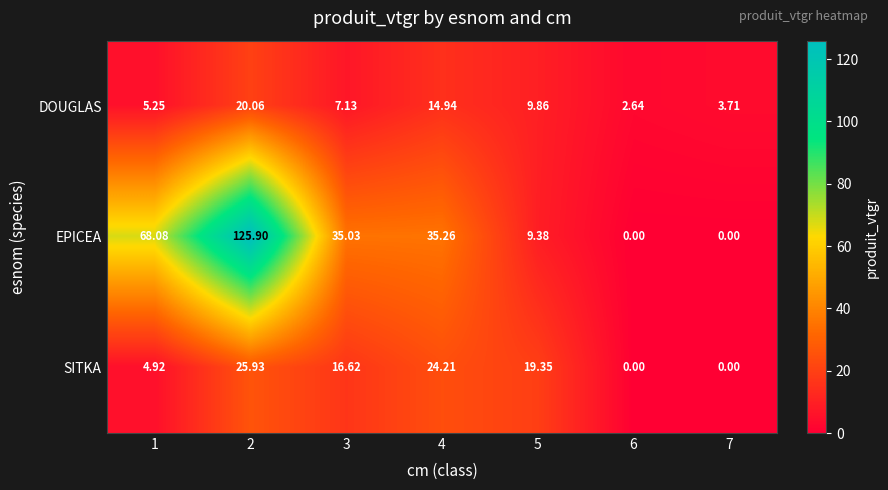

Which series has the largest total across all categories?

EPICEA